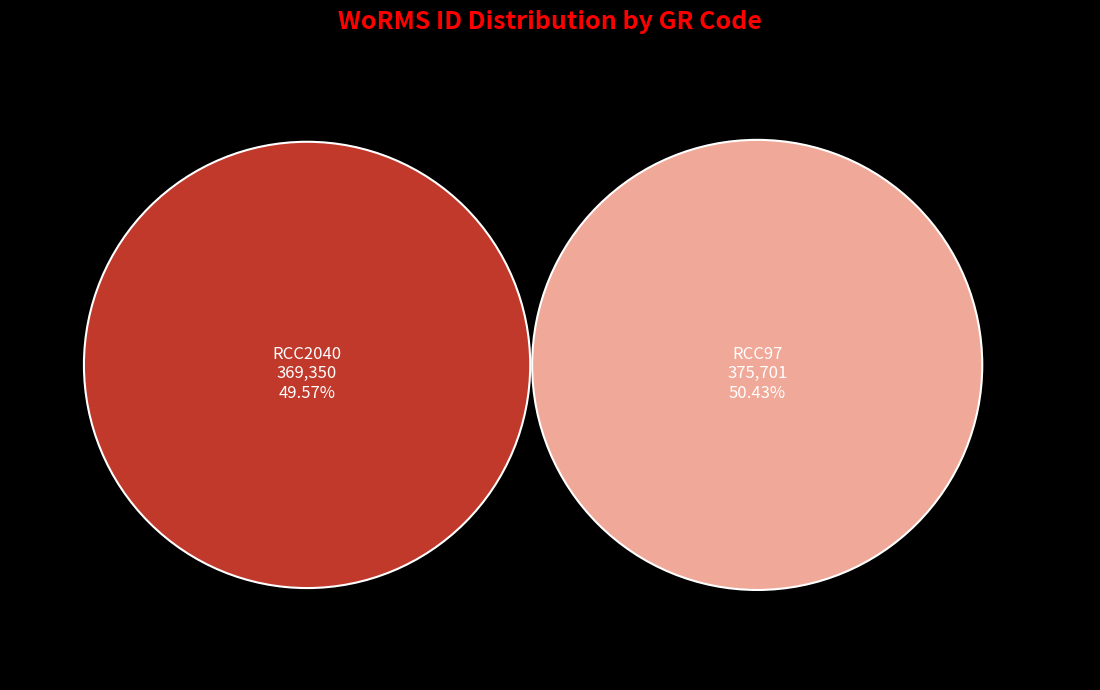

Is it true that RCC97 is 62% of the pie?

False